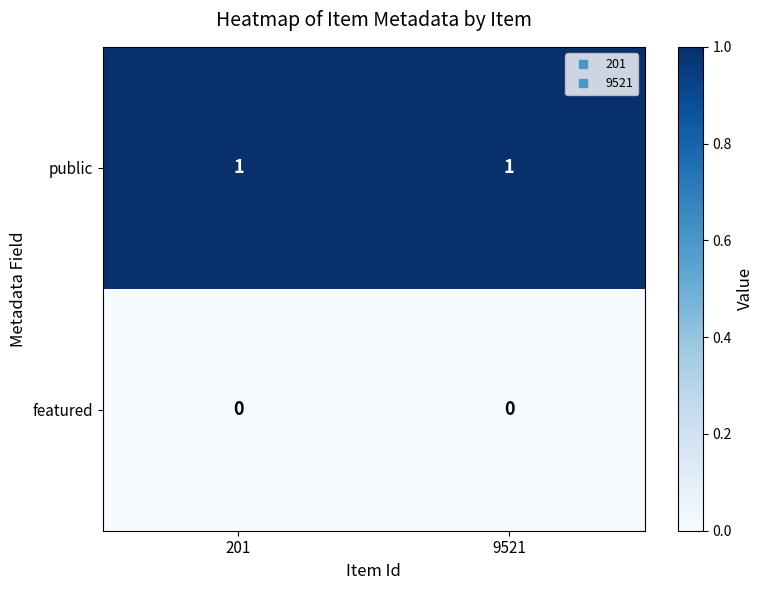

Is it true that public equals 1 at 9521?

True